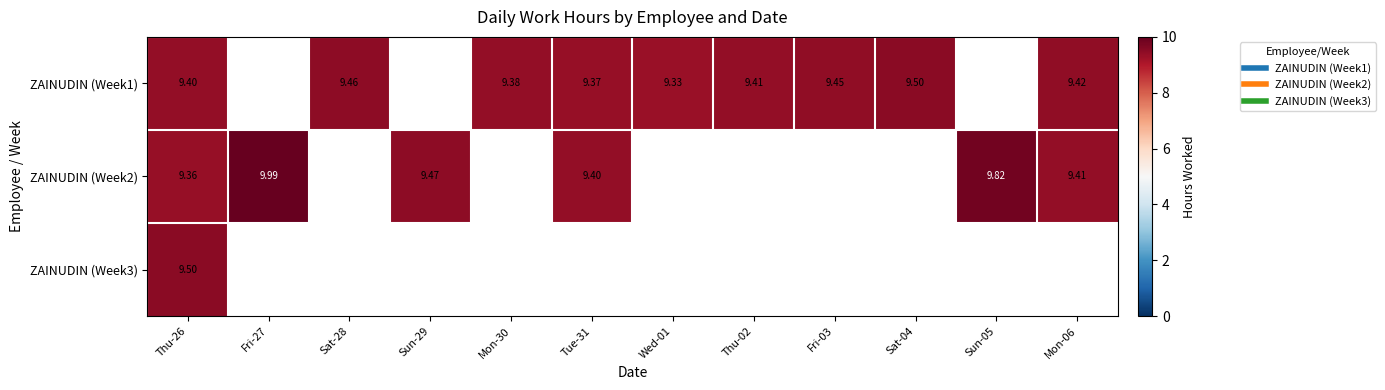

The ZAINUDIN (Week1) series shows 9.5 at Sat-28. True or false?

True